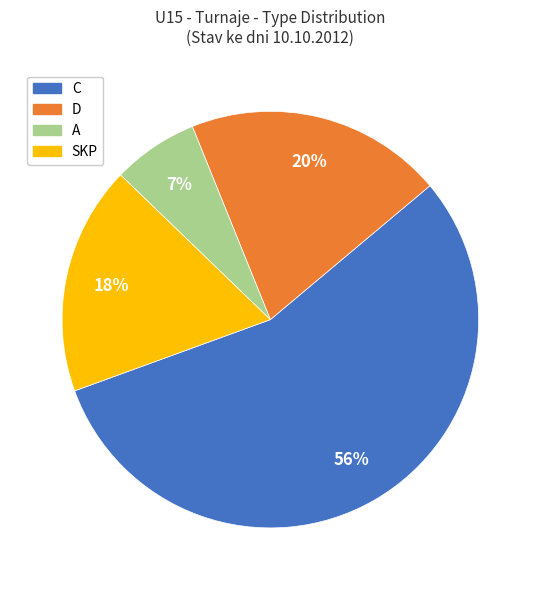

Count the number of slices in the pie.

4